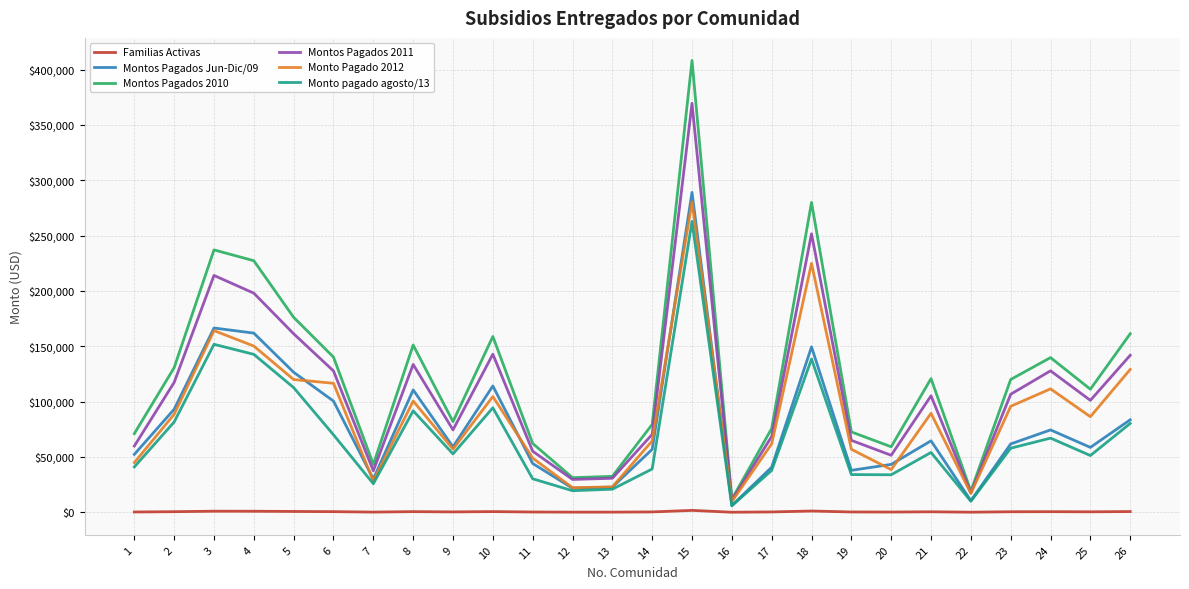

The Monto pagado agosto/13 series shows 34065 at 19. True or false?

True